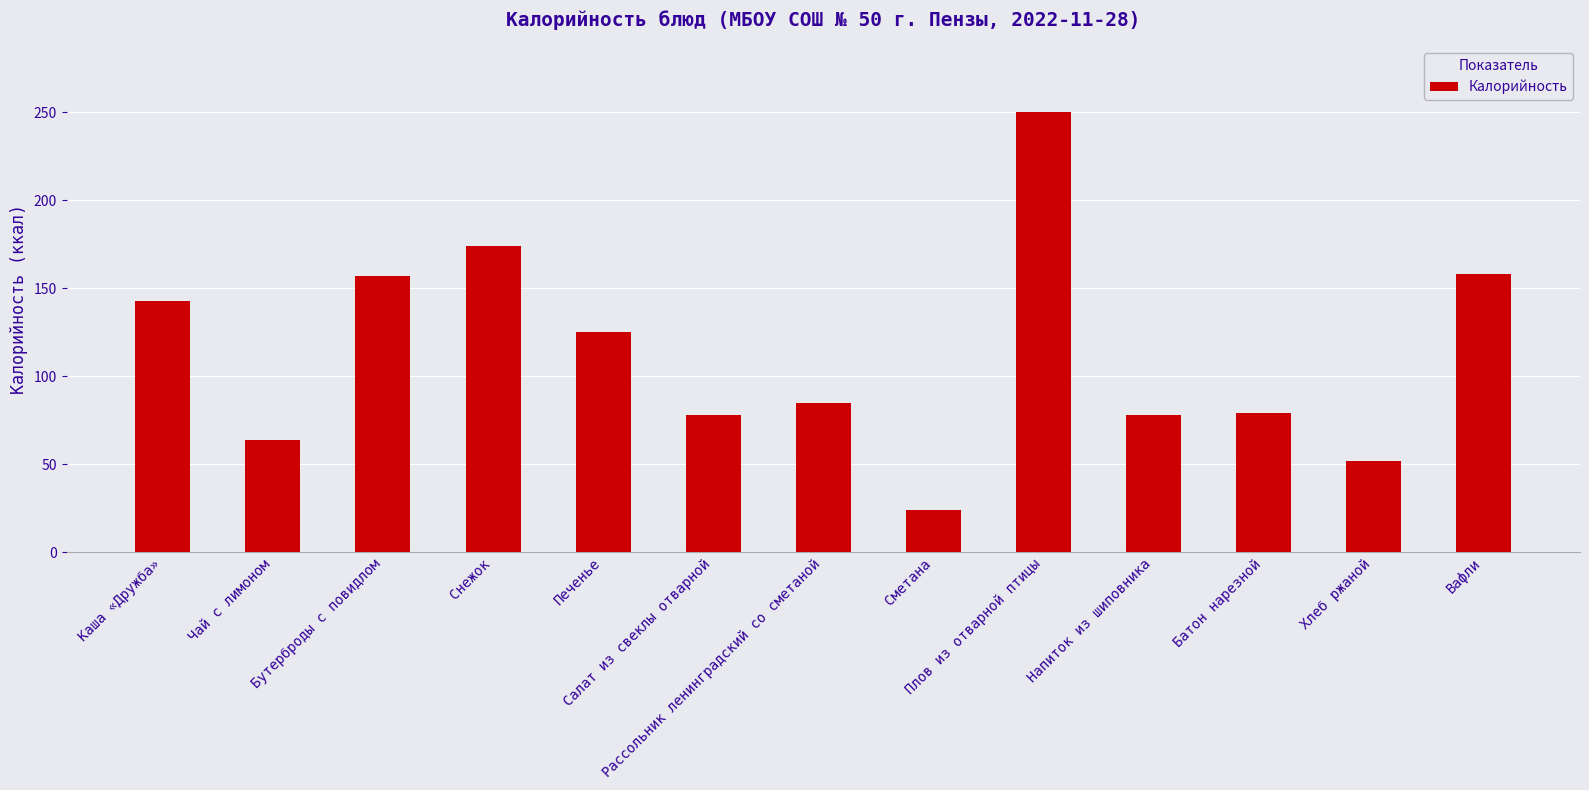

What is the smallest value displayed?

24